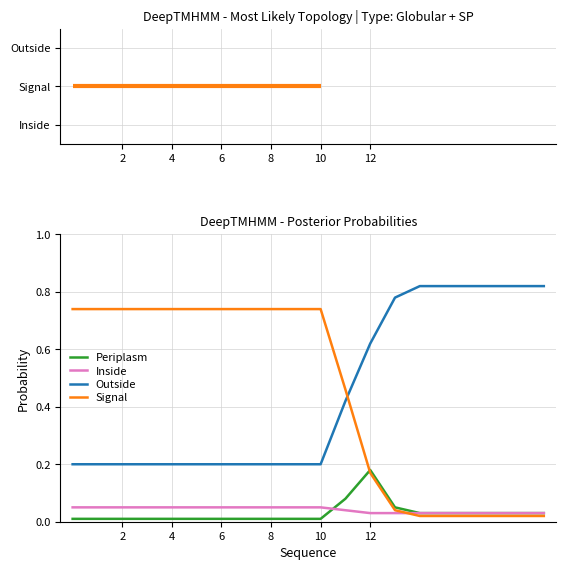

Which series has the largest range (max minus min)?

Signal